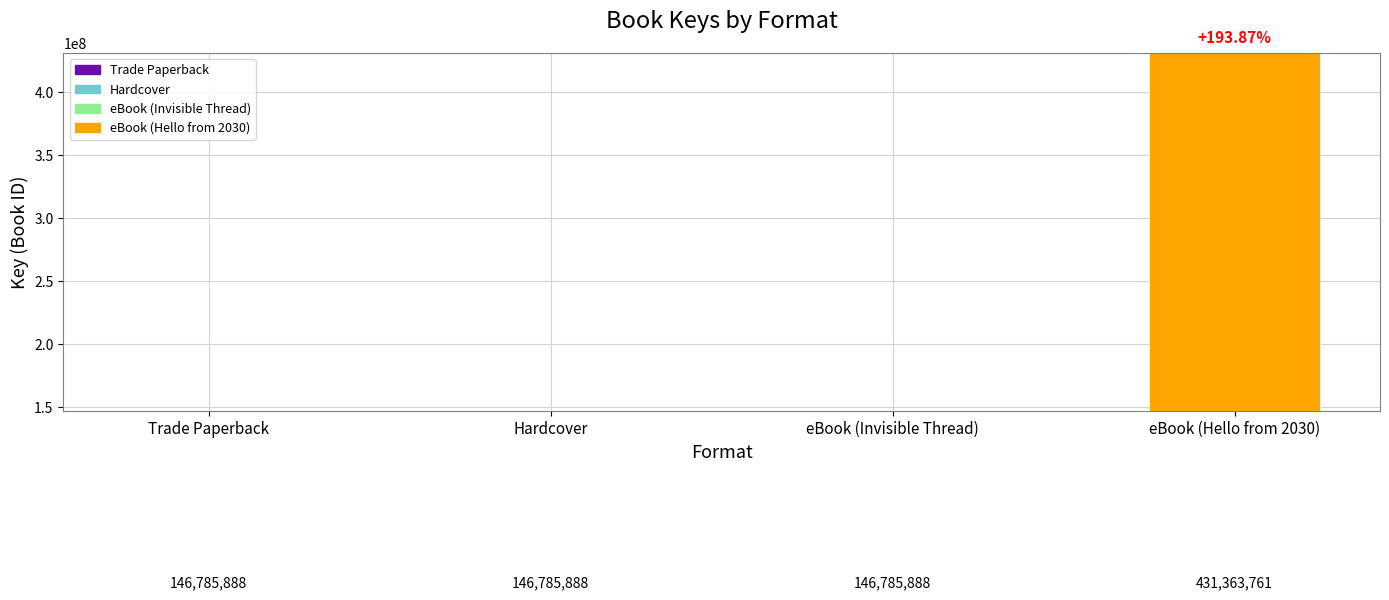

What is the smallest value displayed?

146785888